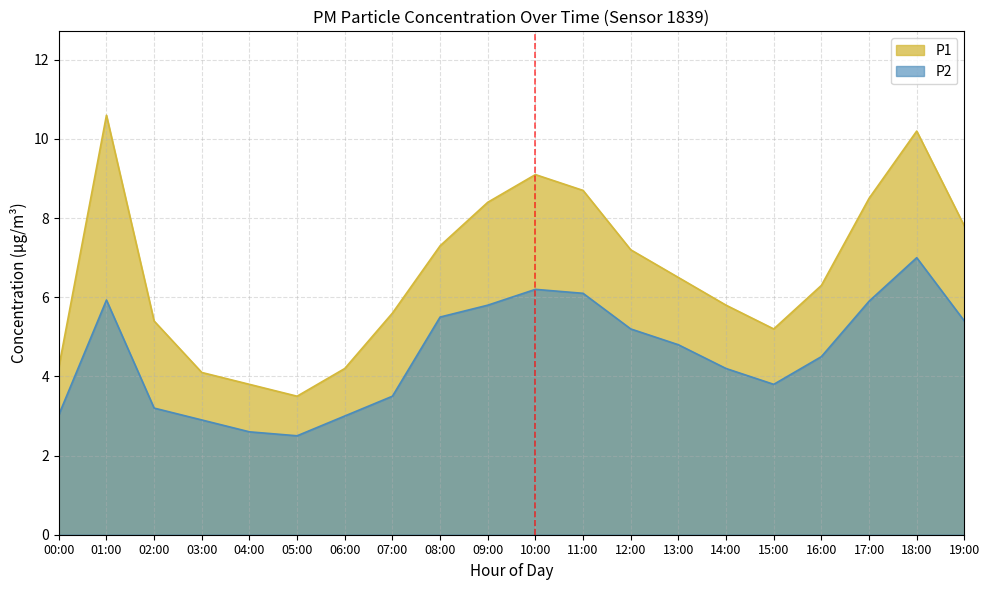

True or false: P1 and P2 intersect in this chart.

False